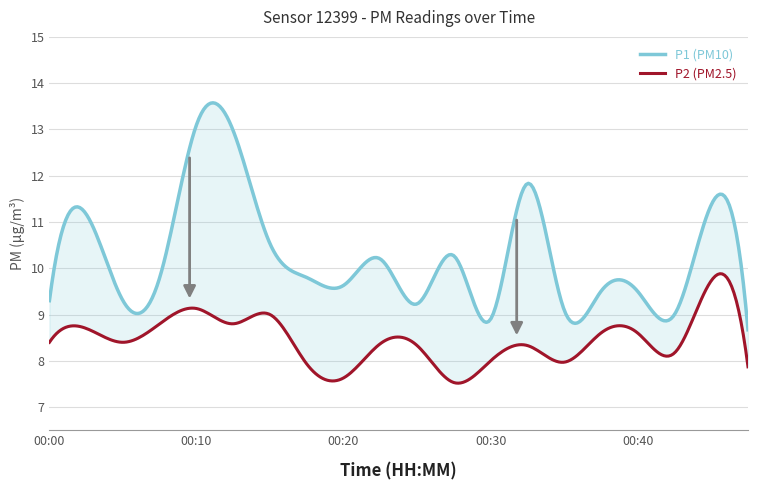

The value of P1 at 00:03 is 11.2. True or false?

True